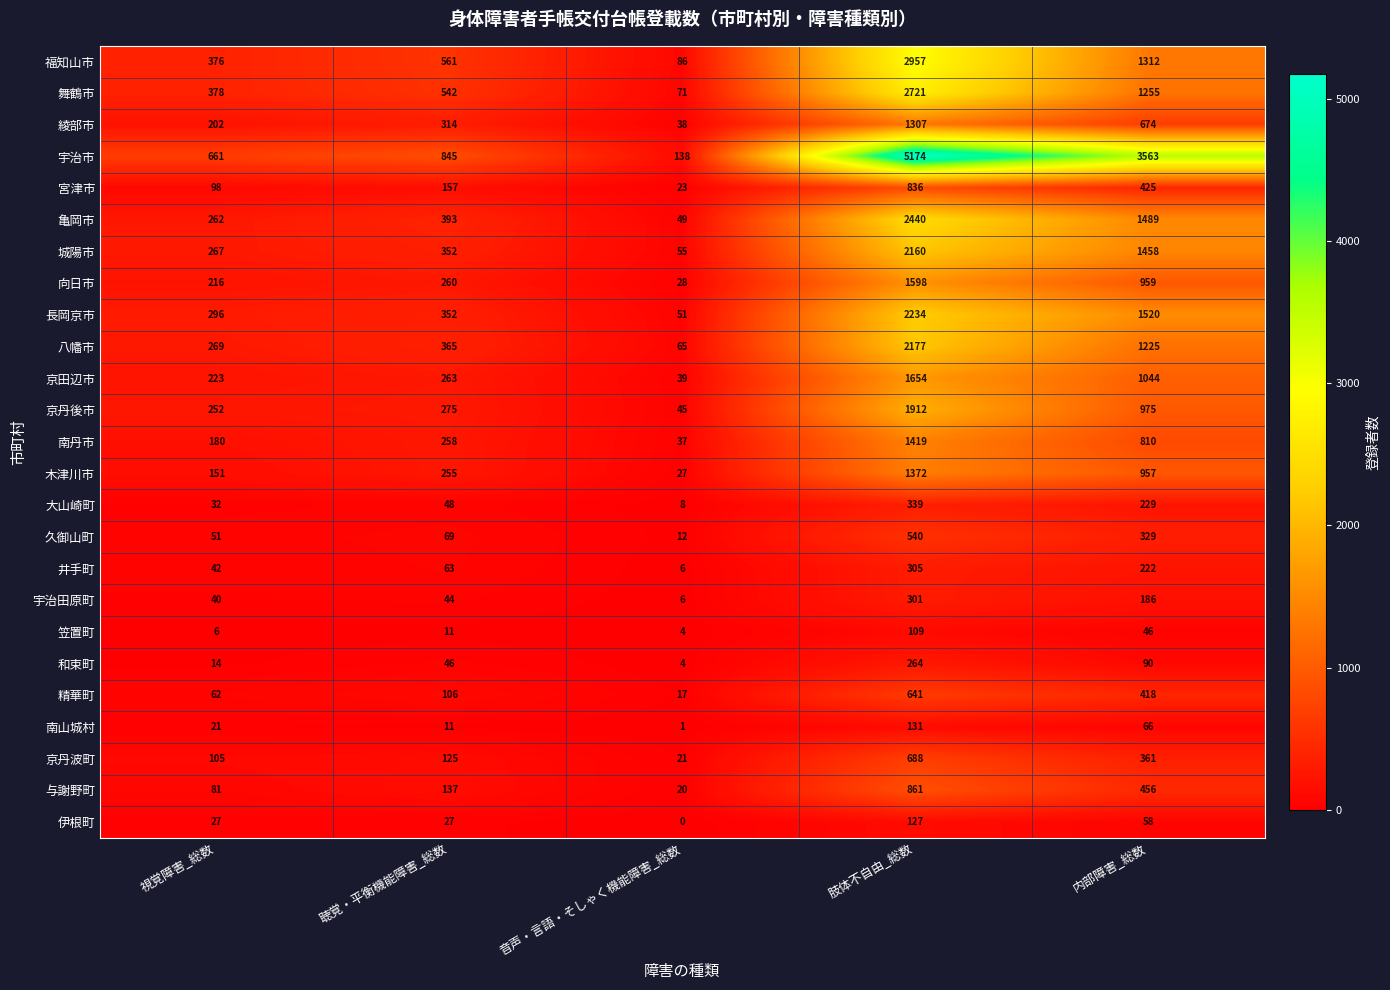

At how many categories does at least one series exceed 4731?

1